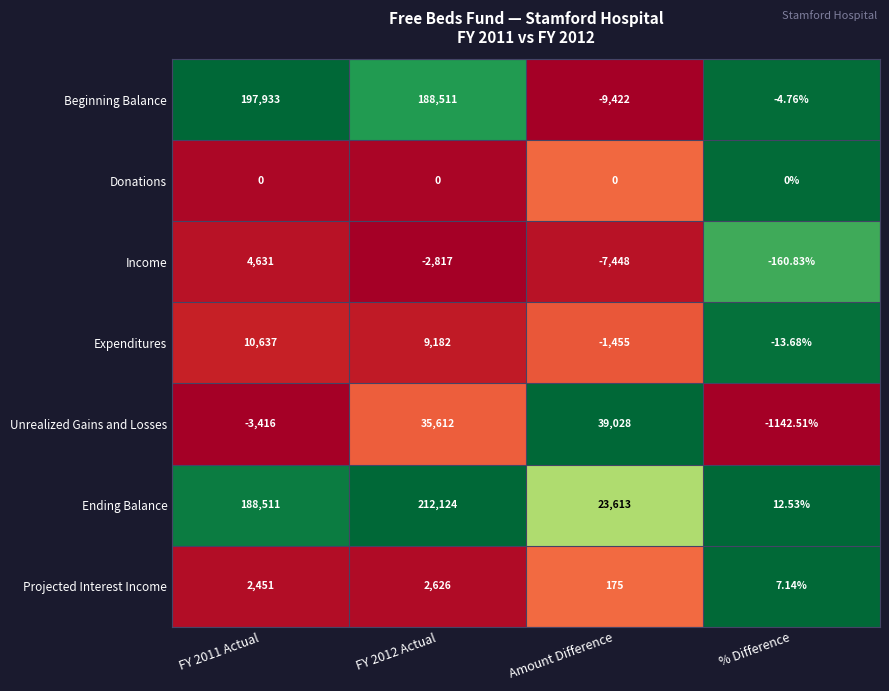

Which series changed the most between FY 2011 Actual and % Difference?

Beginning Balance